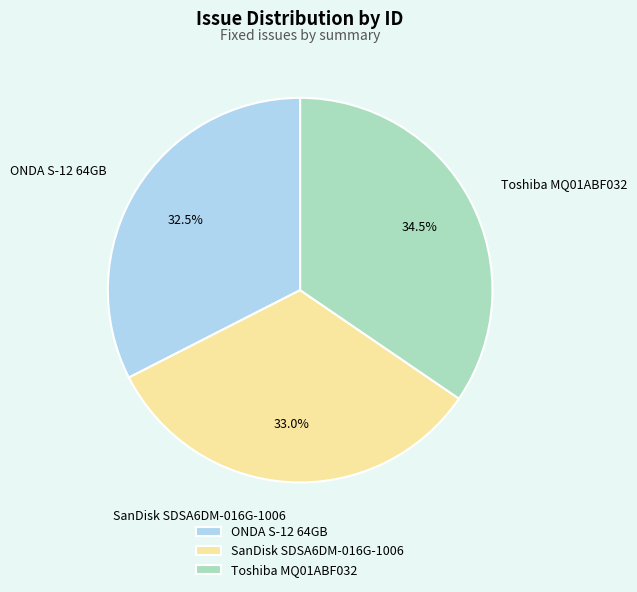

What is the ratio of the value at Toshiba MQ01ABF032 to the value at SanDisk SDSA6DM-016G-1006?

1.0